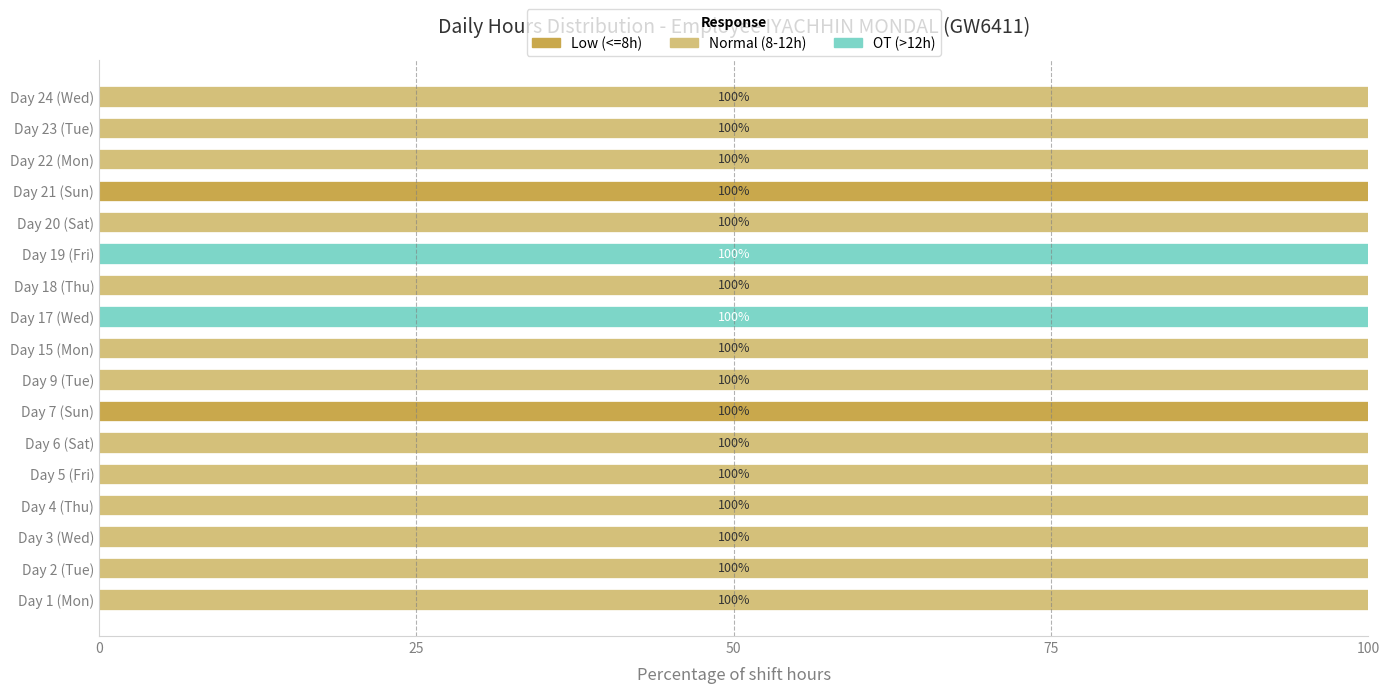

What is the sum of all Low (<=8h) values?

200